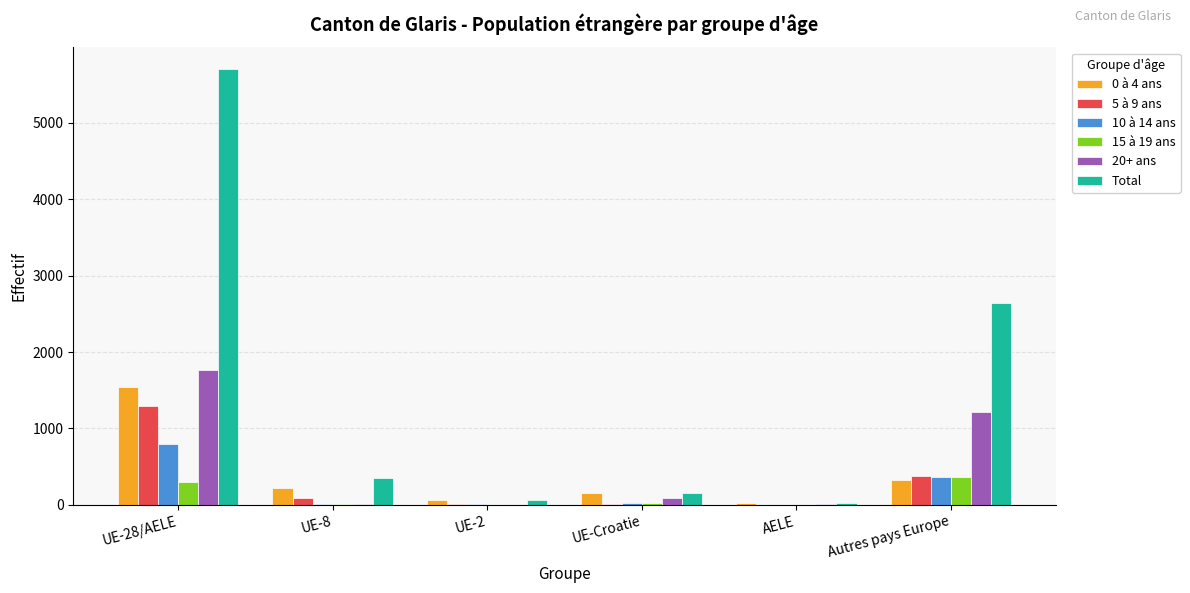

At which label does 20+ ans reach its peak?

UE-28/AELE